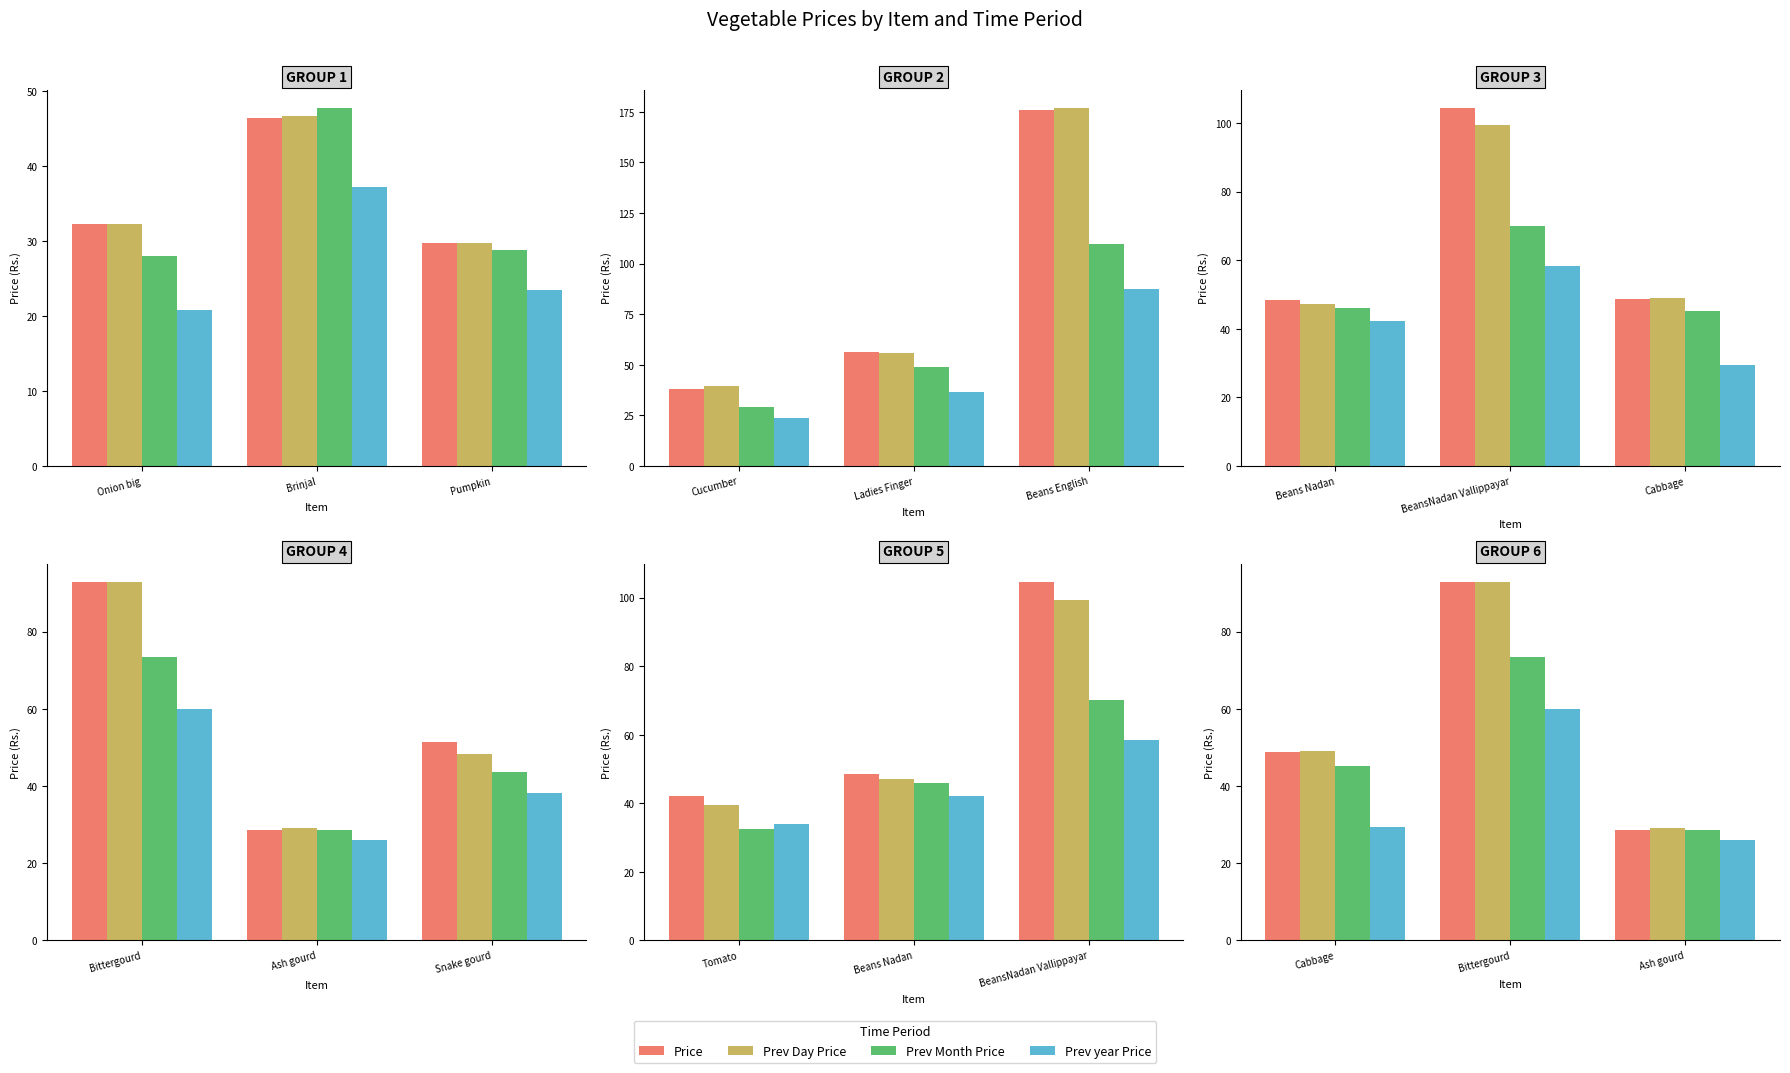

What are all the series names shown in the legend?

Price, Prev Day Price, Prev Month Price, Prev year Price